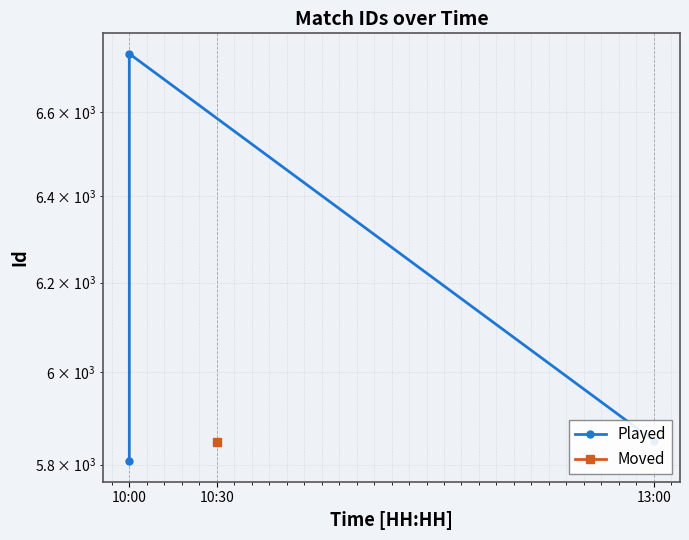

The value at 10:00 is 5807. True or false?

True